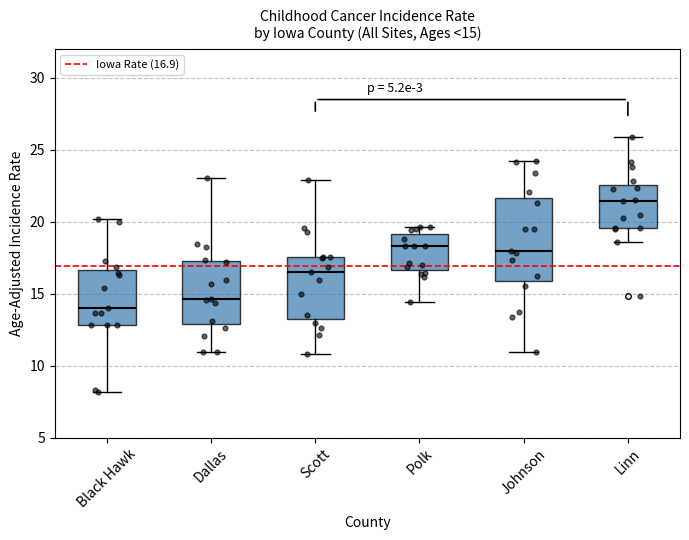

Comparing the boxes themselves (not the whiskers), which one is the tallest?

Johnson